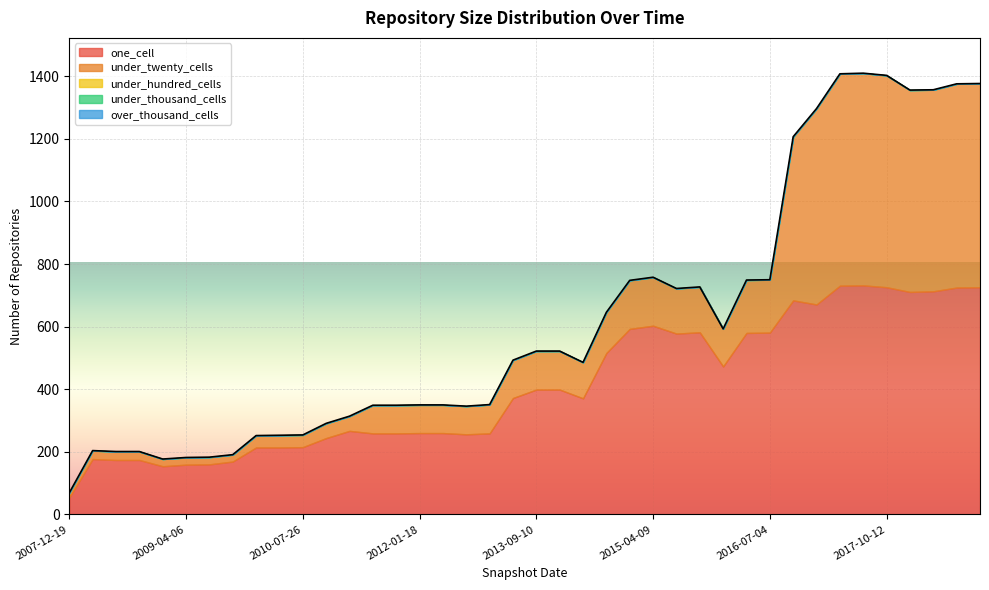

True or false: over_thousand_cells and under_hundred_cells intersect in this chart.

False